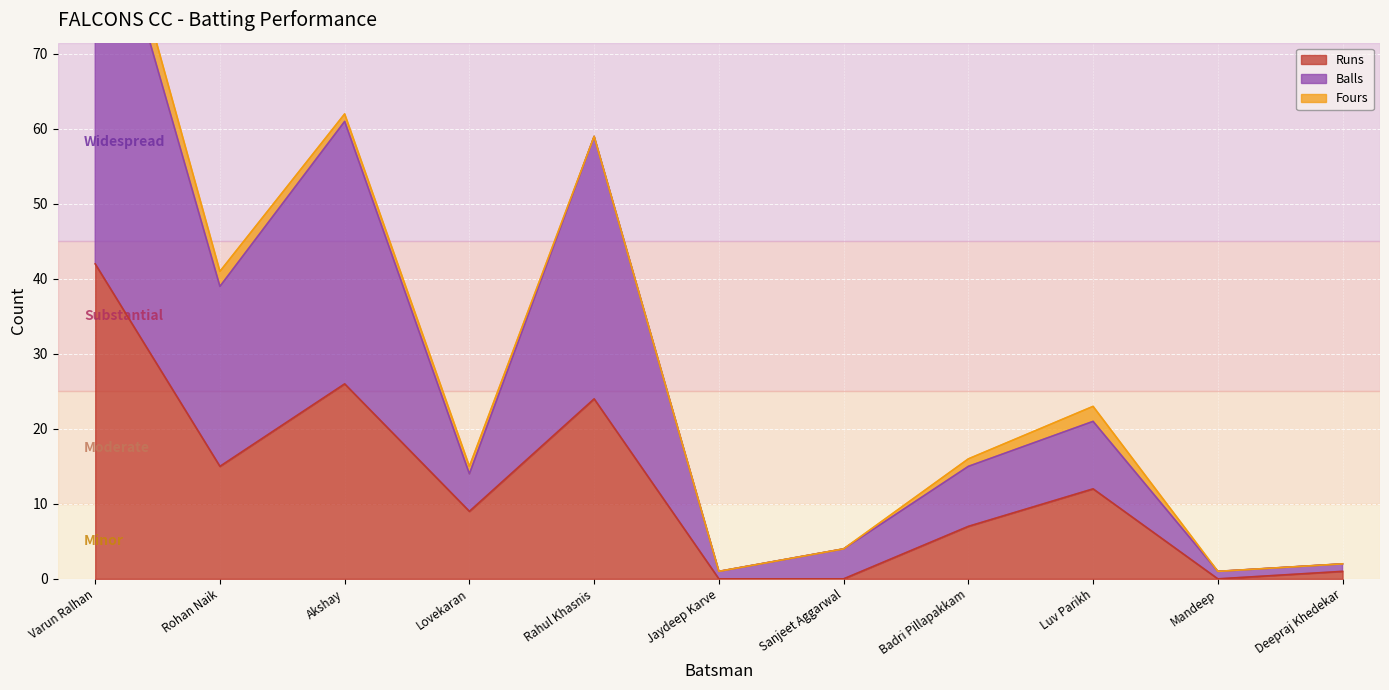

What is the label of the 3rd point from the left?

Akshay